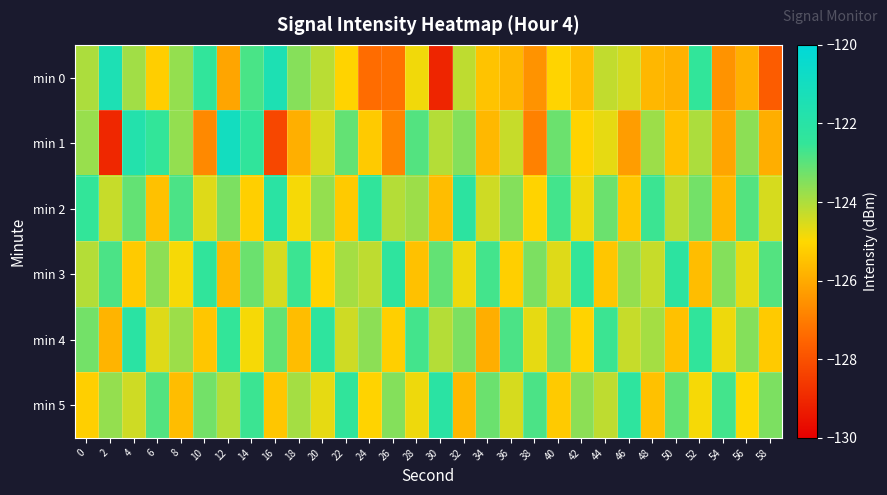

Which series has the widest spread of values?

min 1